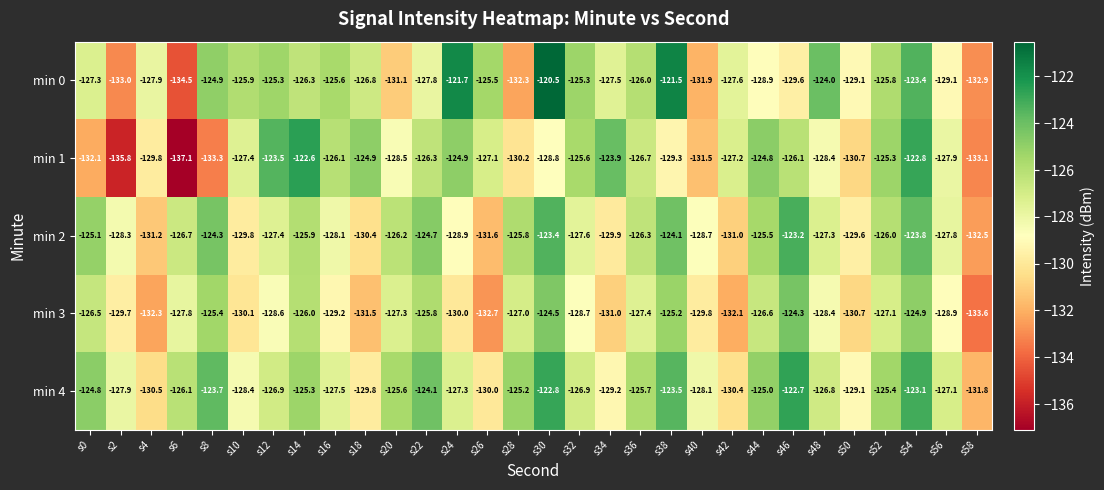

What is the total value across all series at s0?

-635.8